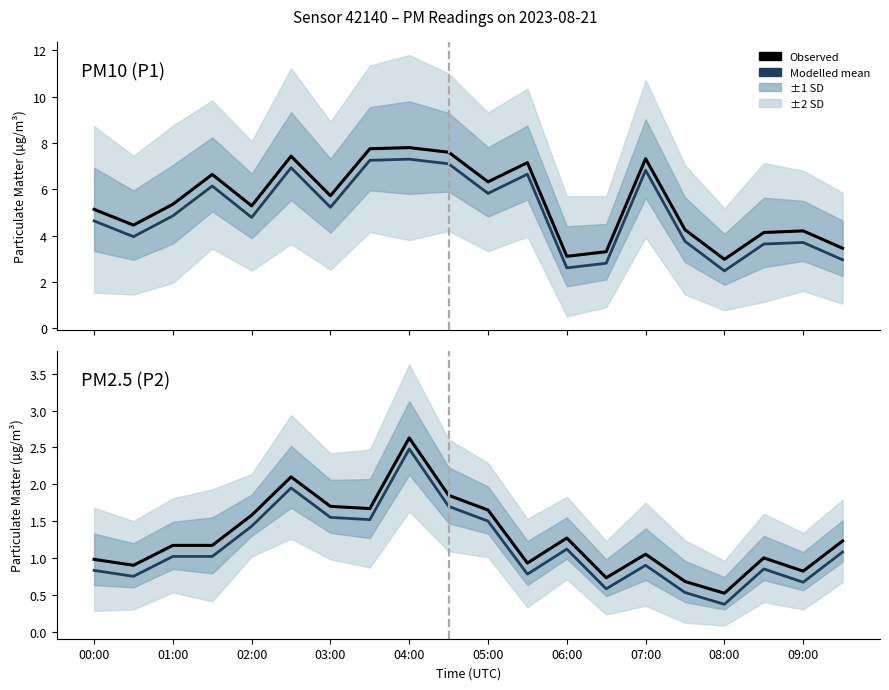

True or false: P1 has more than 2 points higher than both neighbors.

True